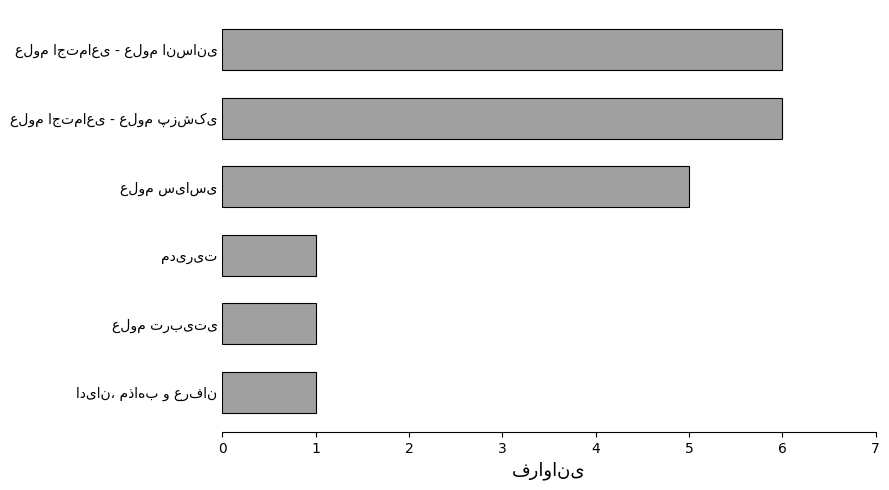

What is the greatest value displayed?

6